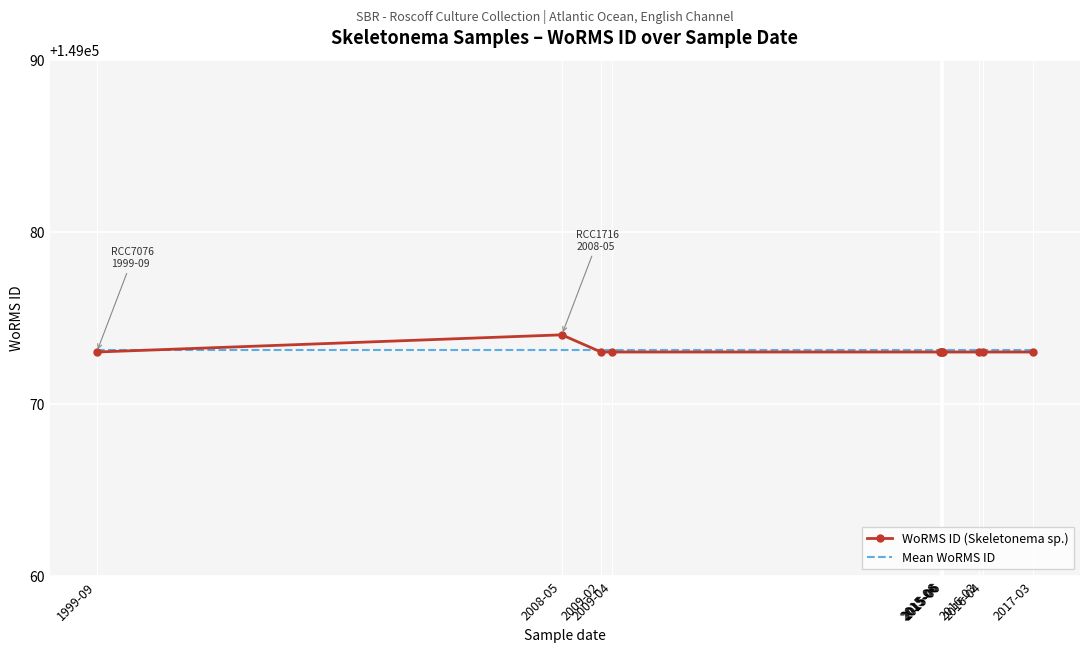

How many interior local peaks does the WoRMS ID (Skeletonema sp.) series have?

1